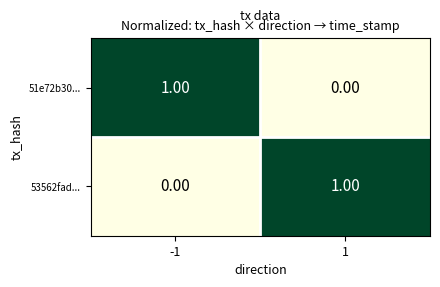

List the labels in order of 51e72b30... value, largest first.

-1, 1